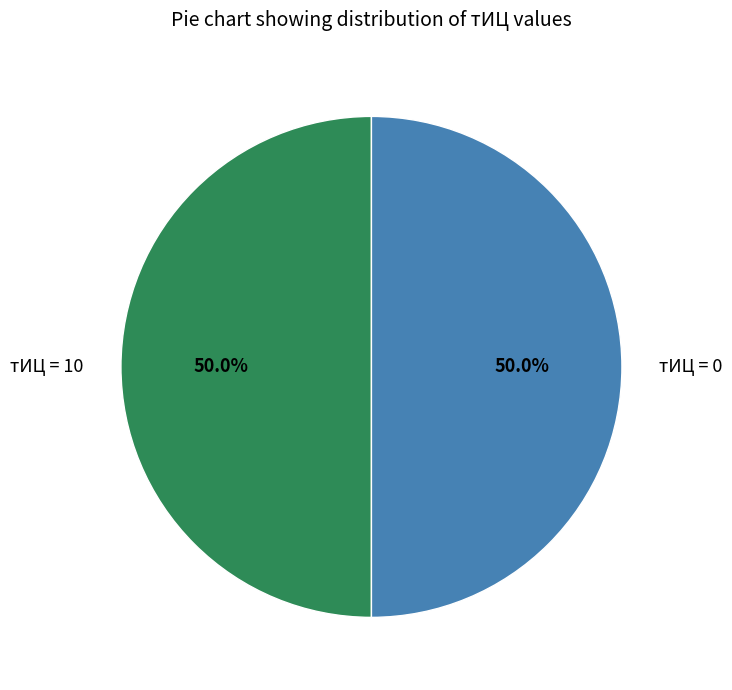

Count the number of slices in the pie.

2